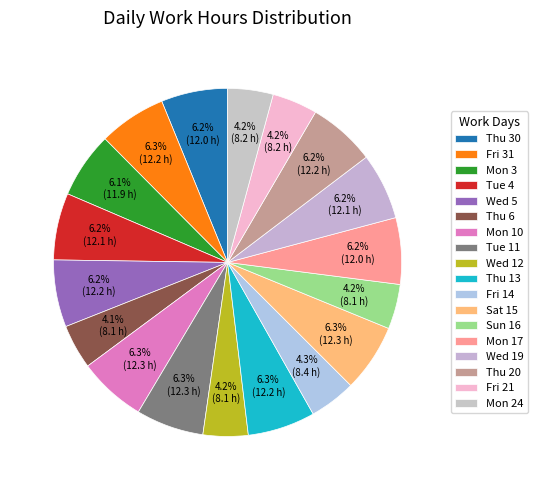

Which slice is the largest?

Sat 15